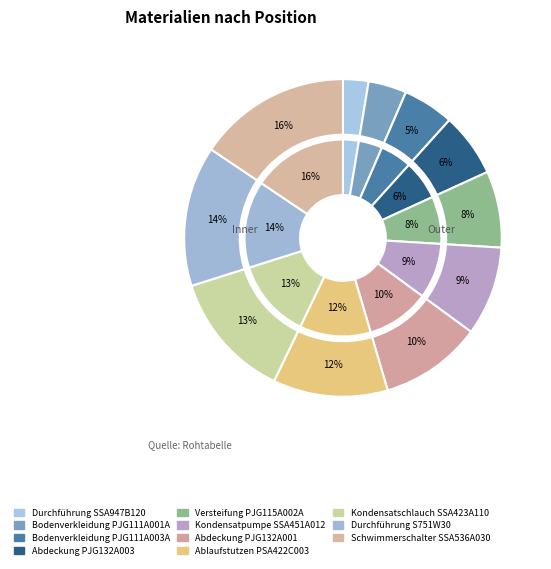

Rank the categories by value from lowest to highest.

Durchführung SSA947B120, Bodenverkleidung PJG111A001A, Bodenverkleidung PJG111A003A, Abdeckung PJG132A003, Versteifung PJG115A002A, Kondensatpumpe SSA451A012, Abdeckung PJG132A001, Ablaufstutzen PSA422C003, Kondensatschlauch SSA423A110, Durchführung S751W30, Schwimmerschalter SSA536A030